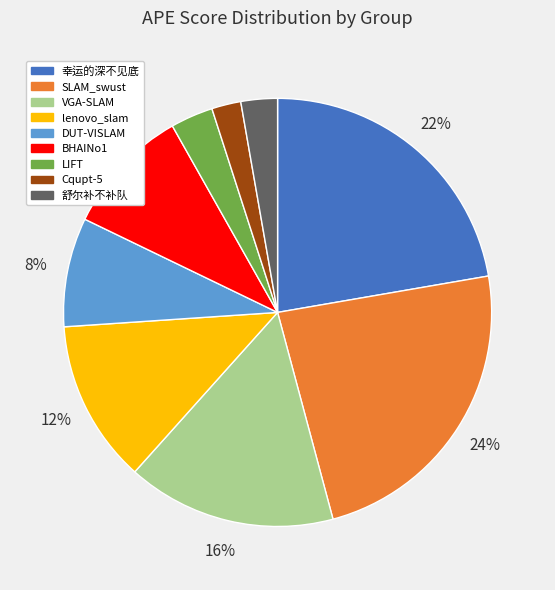

To the nearest percent, what is the average slice percentage?

11%